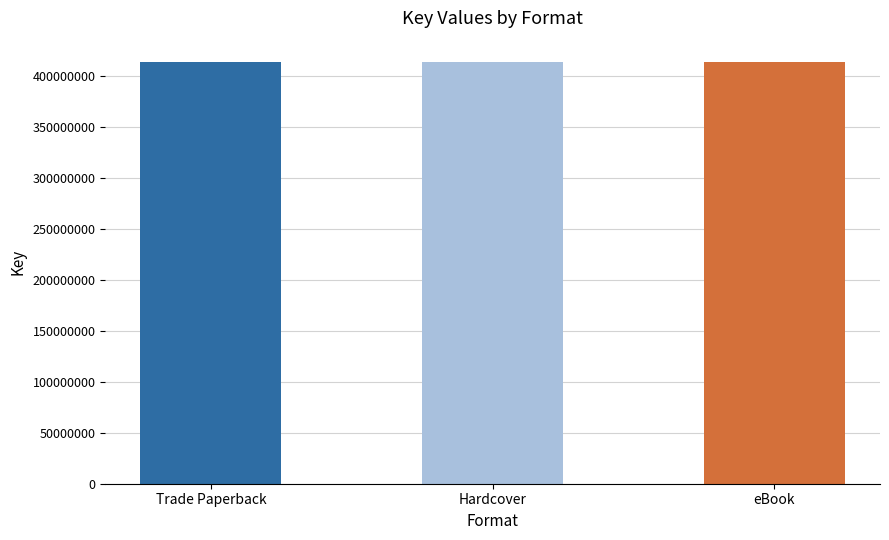

Are the bars grouped side by side (vs. stacked)?

No